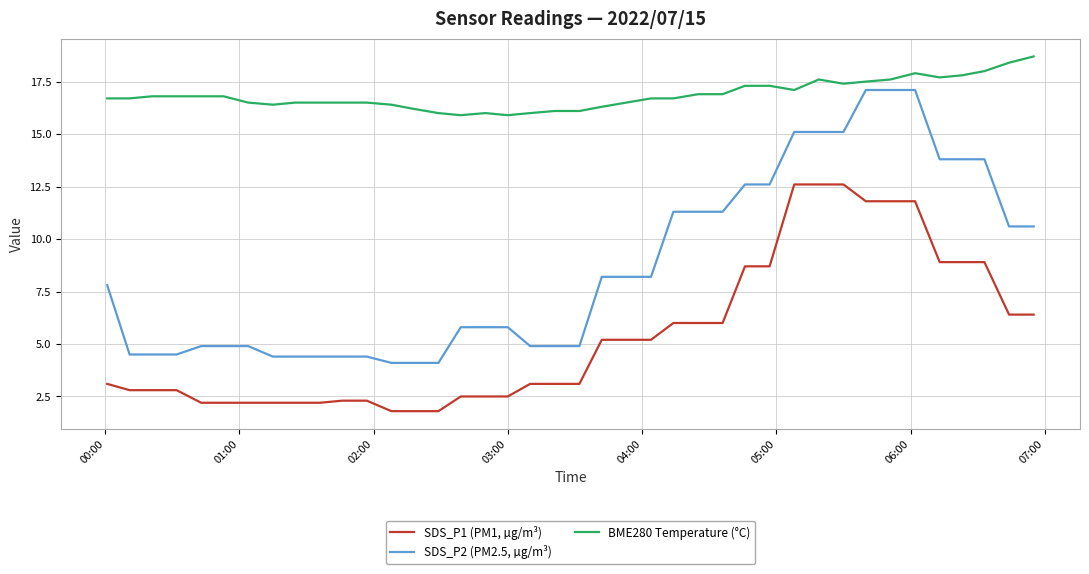

List the series in order of their peak value, highest first.

BME280 Temperature (°C), SDS_P2 (PM2.5, µg/m³), SDS_P1 (PM1, µg/m³)